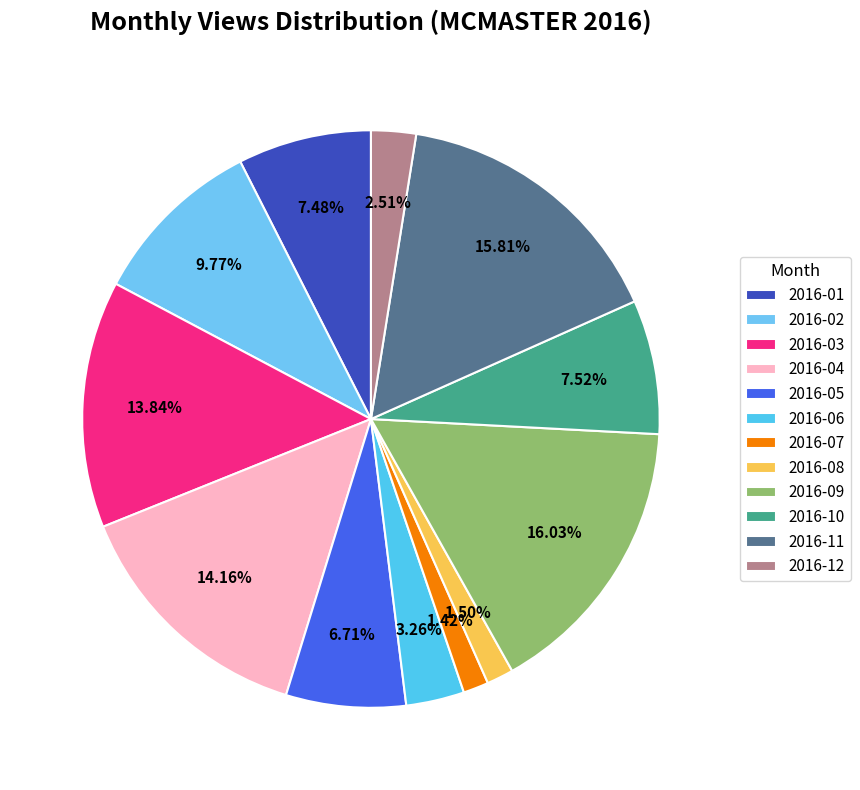

Count the number of slices in the pie.

12